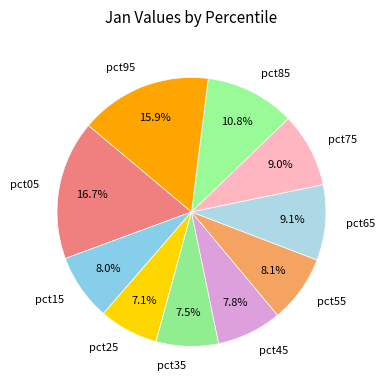

Is there any slice that represents more than half of the pie?

No